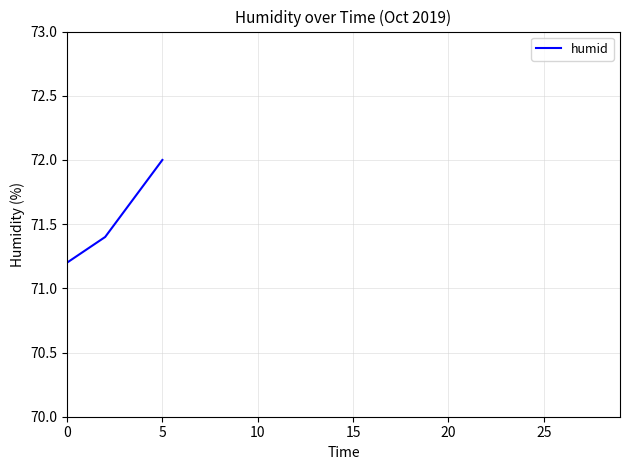

True or false: the data has more than 2 interior local peaks.

False